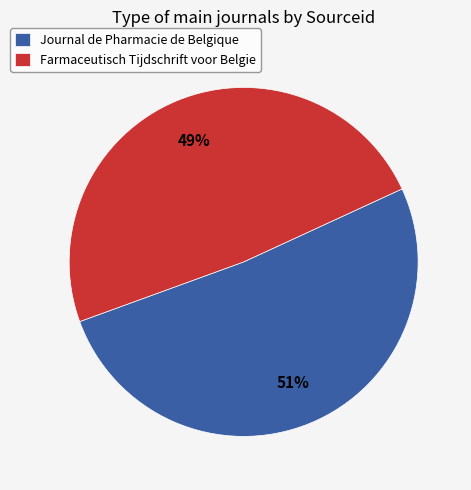

What percentage is the Farmaceutisch Tijdschrift voor Belgie slice, to the nearest percent?

49%